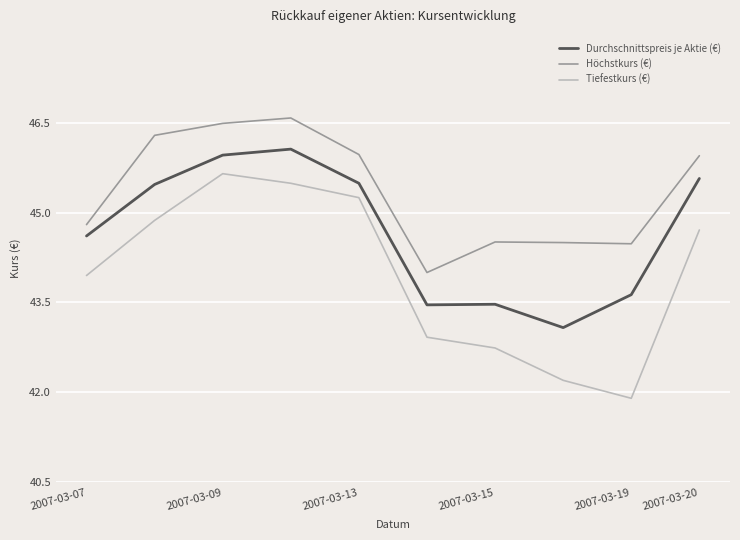

Which series has the widest spread of values?

Tiefestkurs (€)